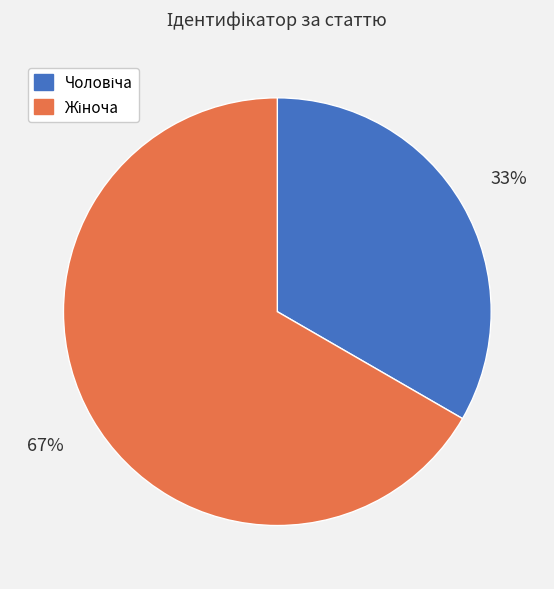

Is there any slice that represents more than half of the pie?

Yes